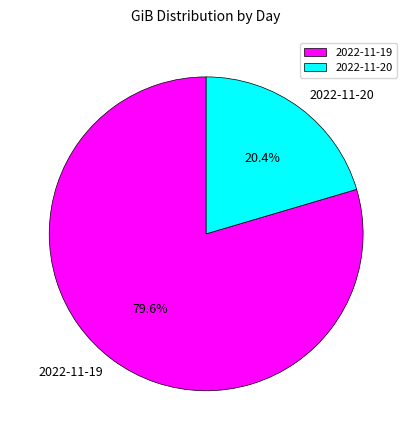

The 2022-11-19 slice represents 80% of the pie. True or false?

True